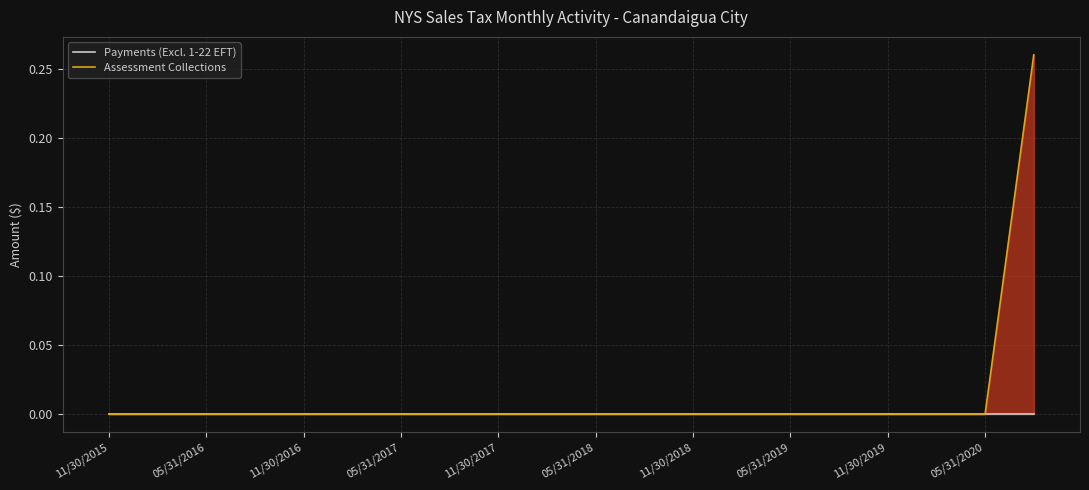

List the series in order of their overall mean, highest first.

Assessment Collections, Payments (Excl. 1-22 EFT)